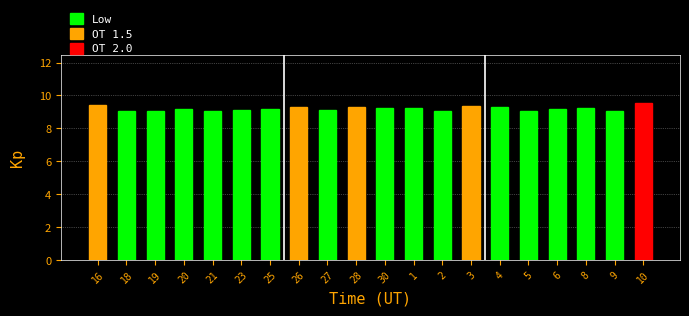

What is the label of the 19th bar from the left?

9